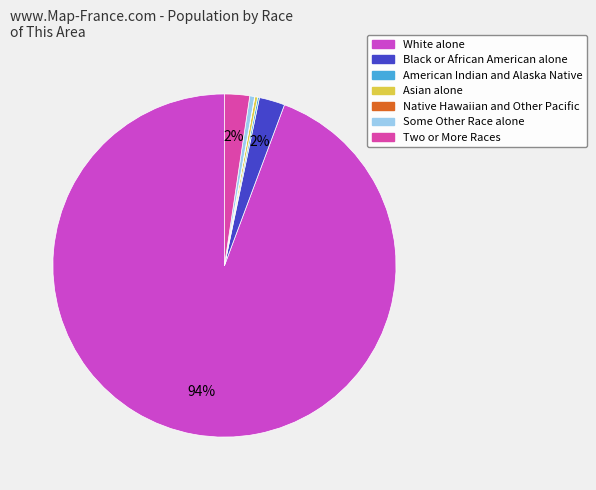

To the nearest percent, what is the average slice percentage?

14%